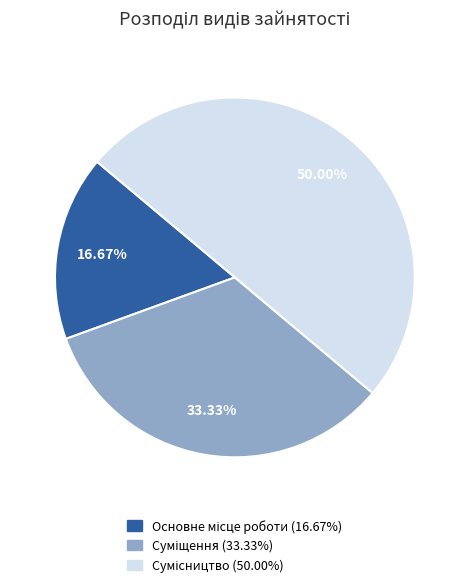

Count the number of slices in the pie.

3